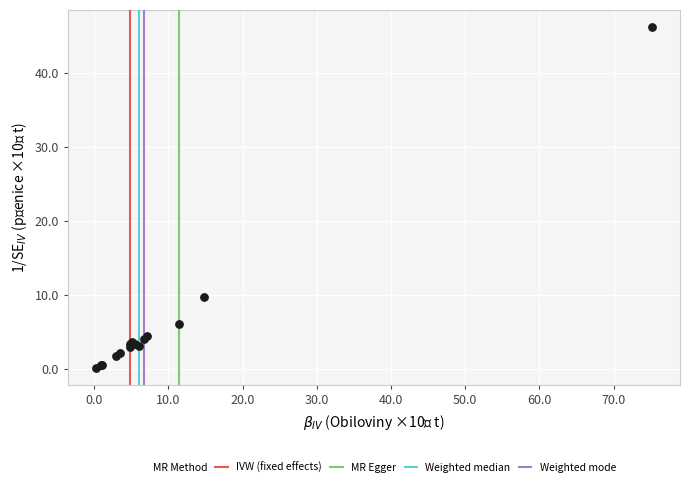

What Y value in the scatter plot is closest to 23?

9.8